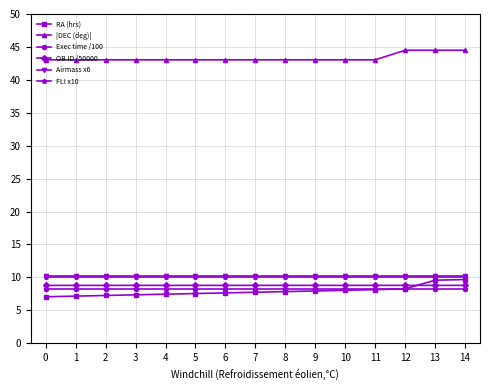

Which series has the largest total across all categories?

|DEC (deg)|